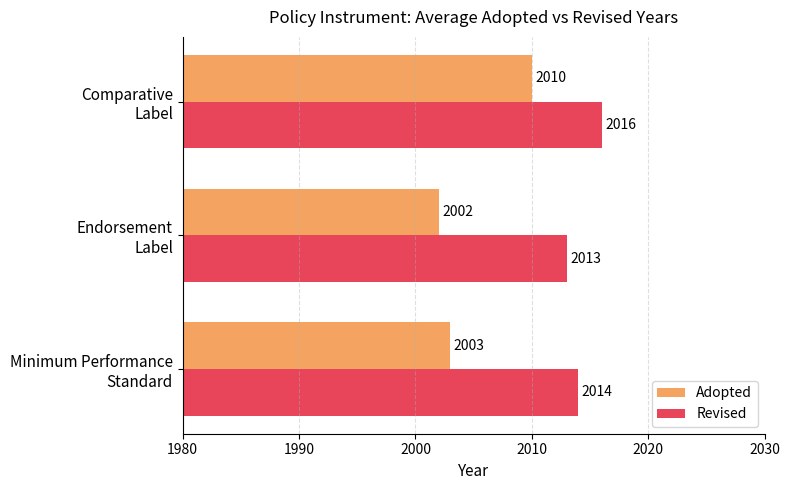

Which category has the highest value across all series?

Comparative
Label